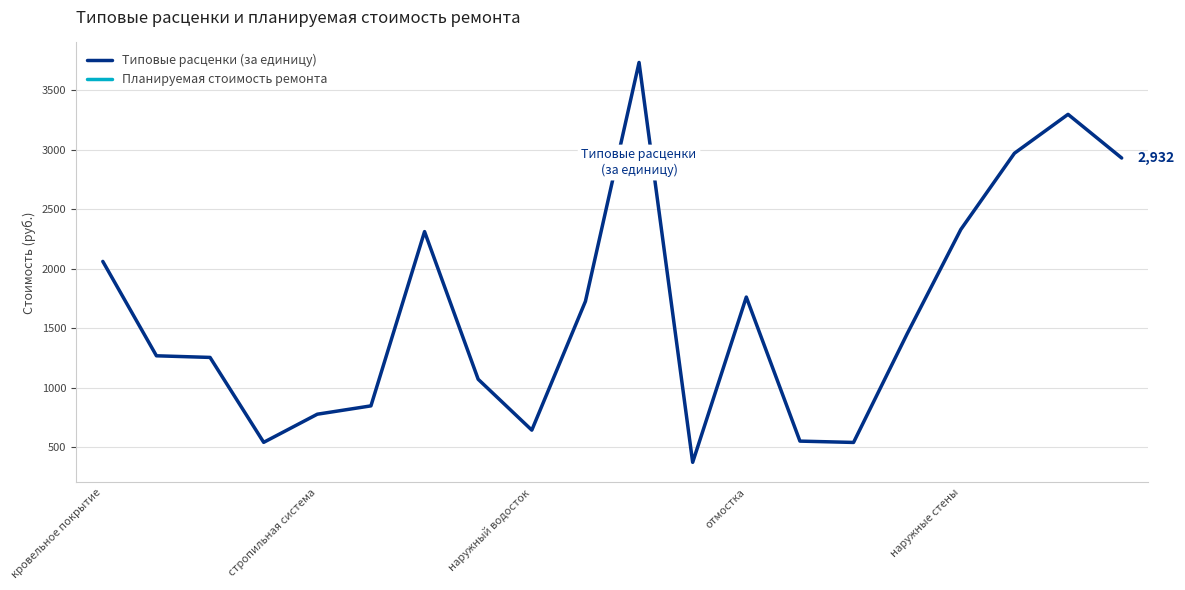

List the series in order of their peak value, highest first.

Типовые расценки (за единицу), Планируемая стоимость ремонта